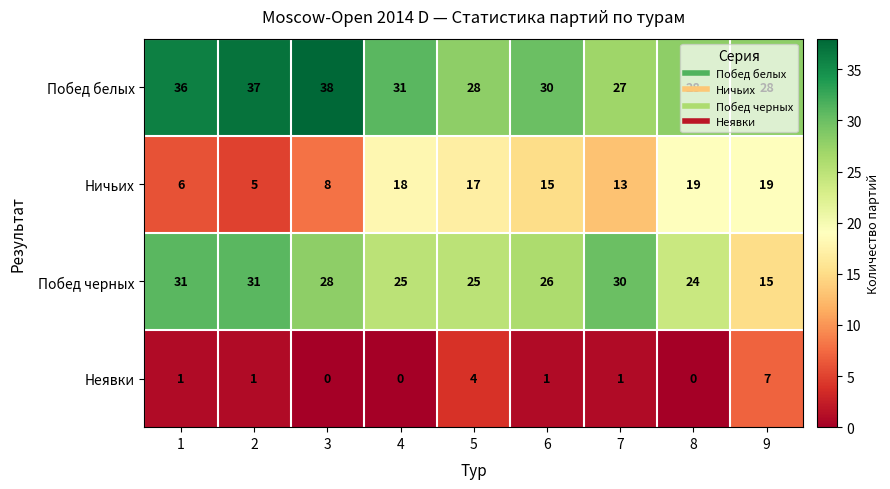

What is the sum of the Побед белых values at 1 and 6?

66